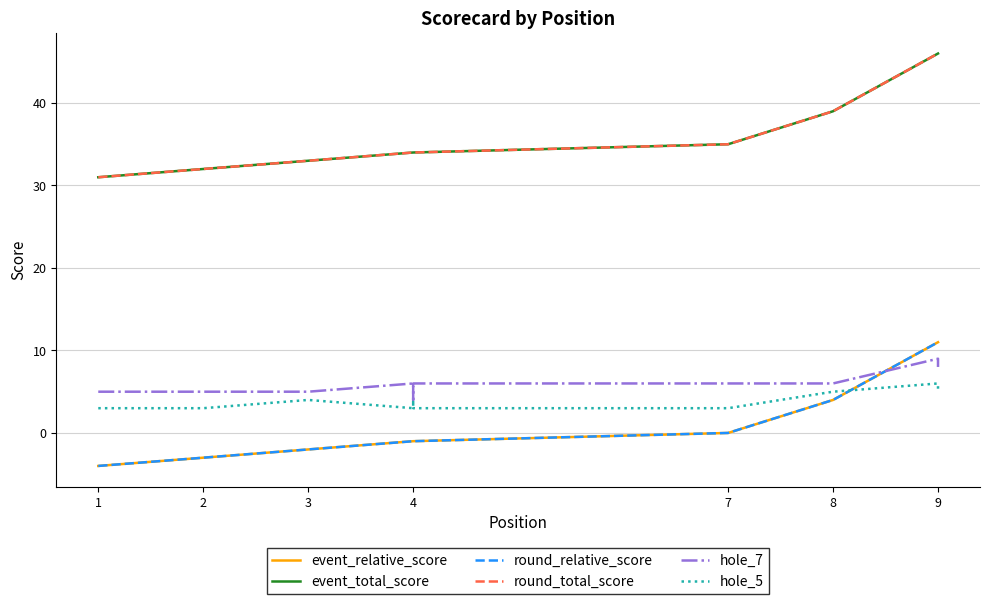

At 1, list the series in order from largest to smallest.

event_total_score, round_total_score, hole_7, hole_5, event_relative_score, round_relative_score